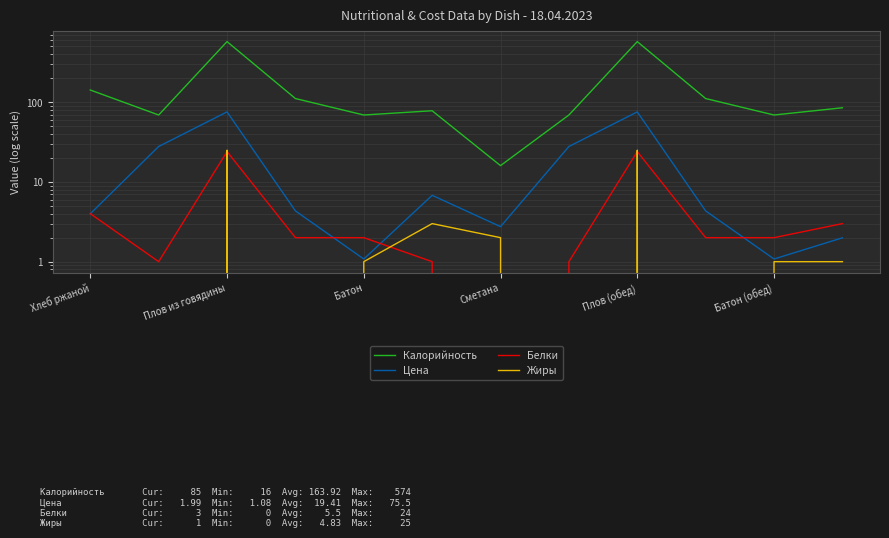

How many categories are shown in the chart?

12